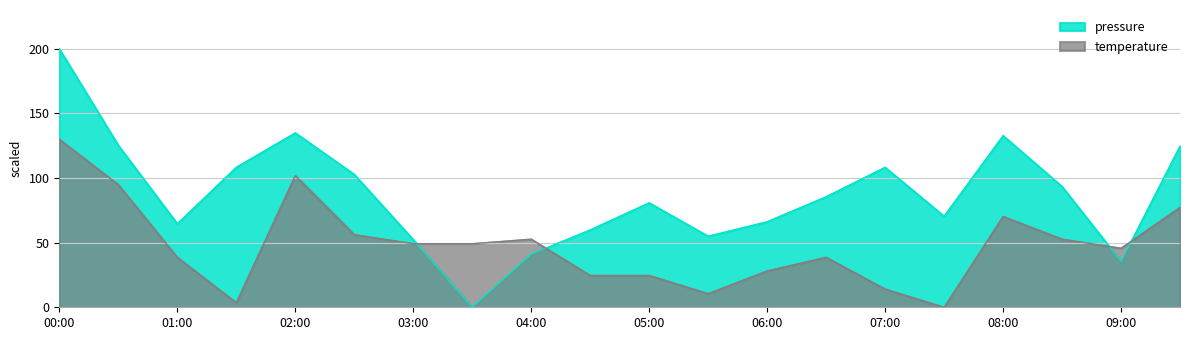

What is the average value of the pressure series?

87.1